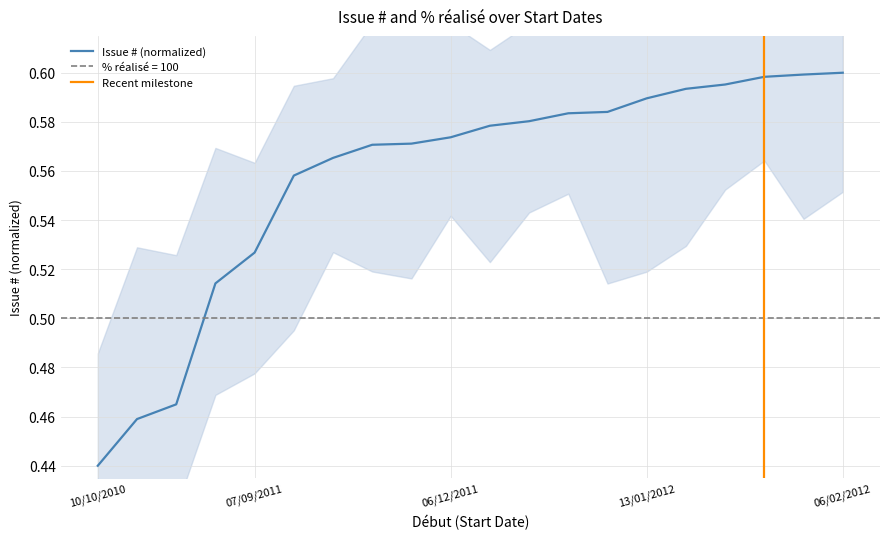

Rank the categories by value from lowest to highest.

10/10/2010, 16/12/2010, 20/01/2011, 01/07/2011, 07/09/2011, 14/11/2011, 25/11/2011, 02/12/2011, 05/12/2011, 06/12/2011, 14/12/2011, 19/12/2011, 22/12/2011, 23/12/2011, 13/01/2012, 24/01/2012, 29/01/2012, 02/02/2012, 03/02/2012, 06/02/2012